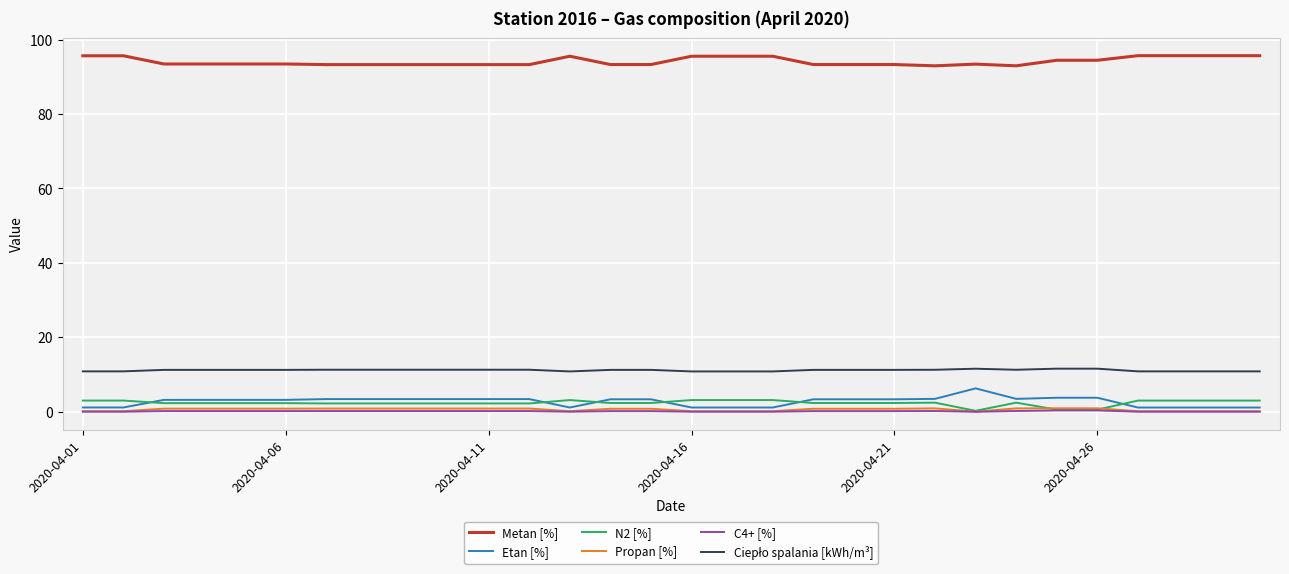

Which series has the widest spread of values?

Etan [%]